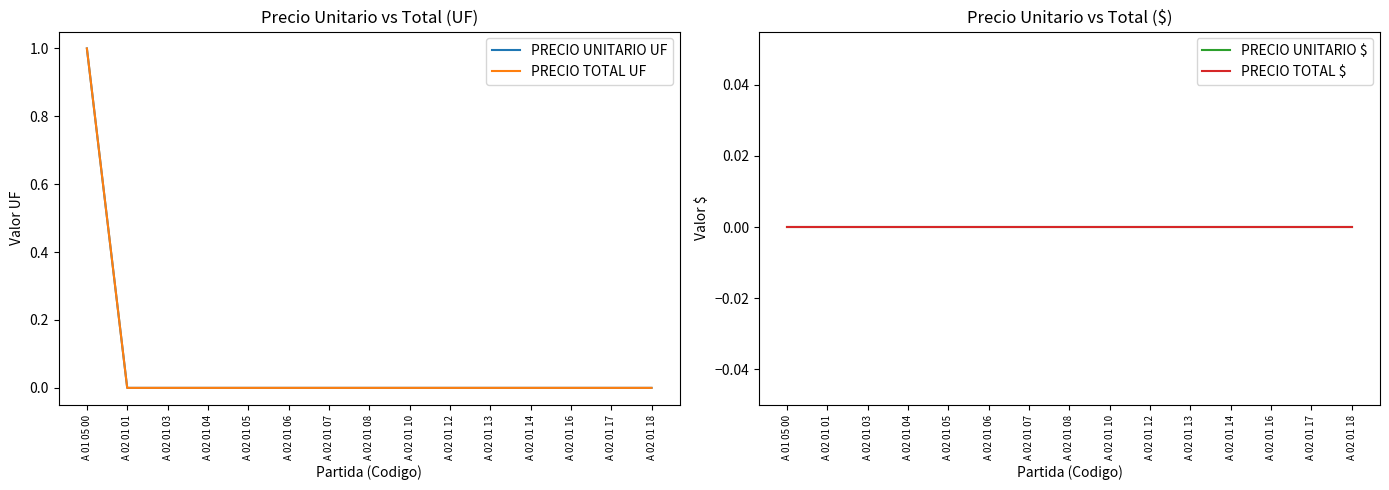

Which label corresponds to the largest value in the chart?

A 01 05 00